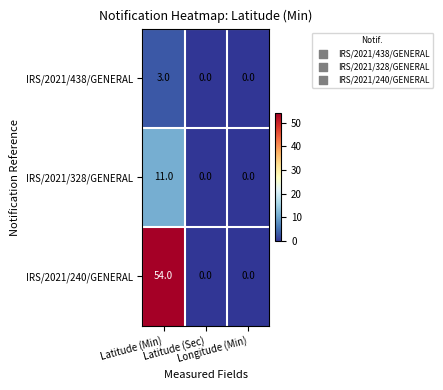

List the series in order of their peak value, highest first.

IRS/2021/240/GENERAL, IRS/2021/328/GENERAL, IRS/2021/438/GENERAL